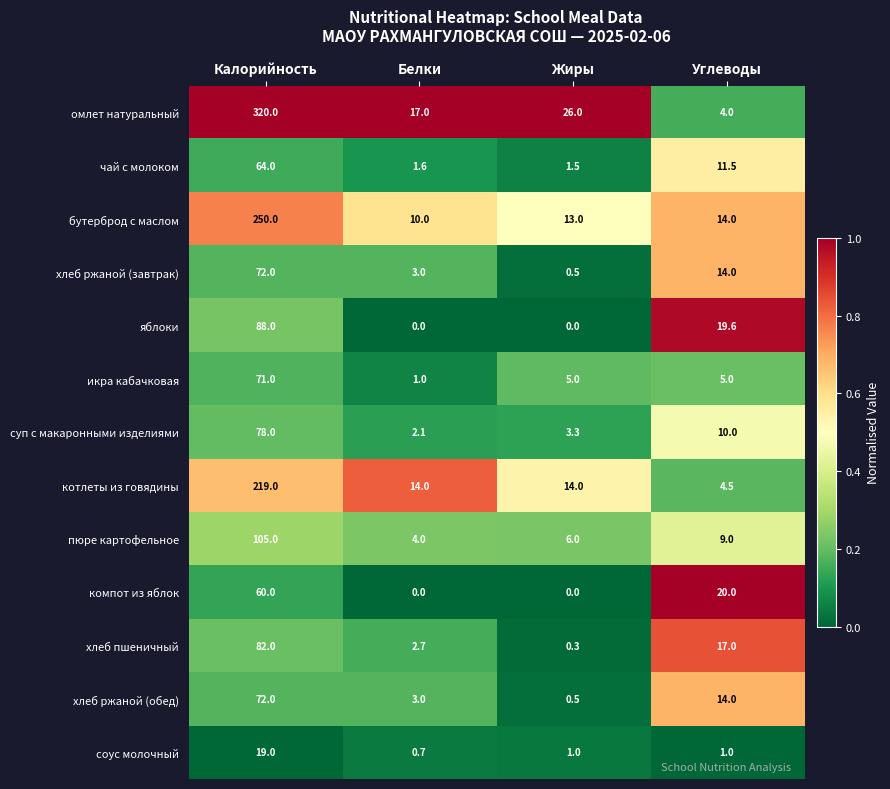

How many distinct data groups are displayed?

13